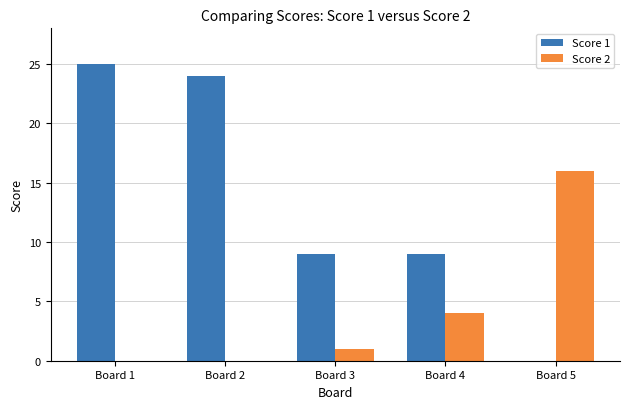

The Score 1 series shows -14 at Board 5. True or false?

False